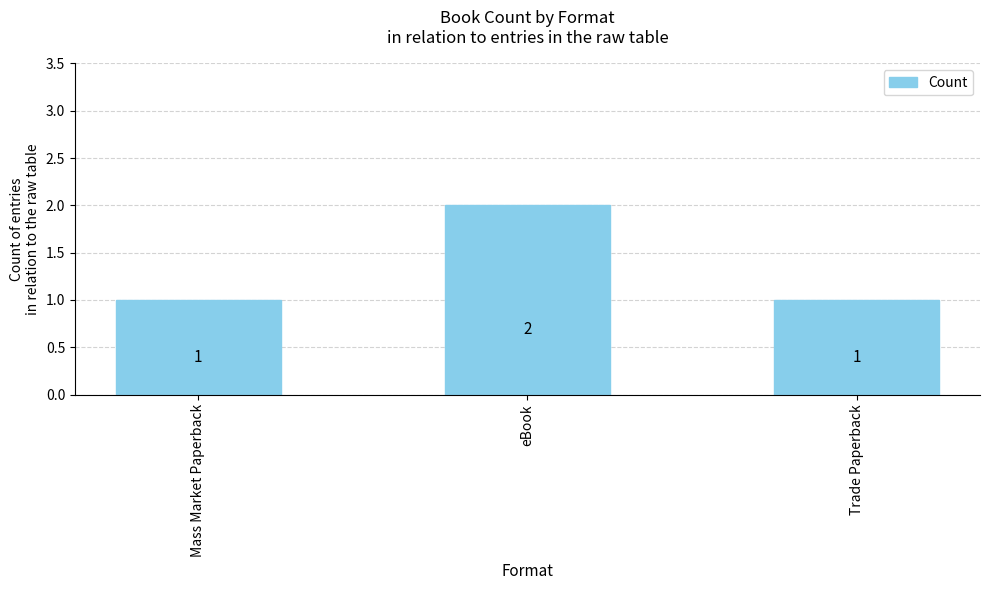

Count the values in the range 1 to 2.

3